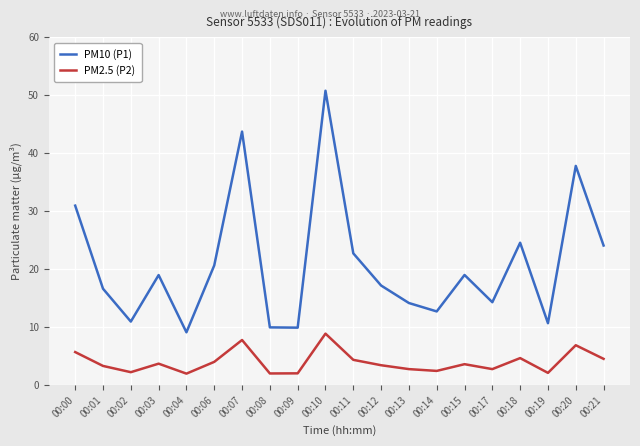

The PM10 (P1) series shows 10.4 at 00:06. True or false?

False